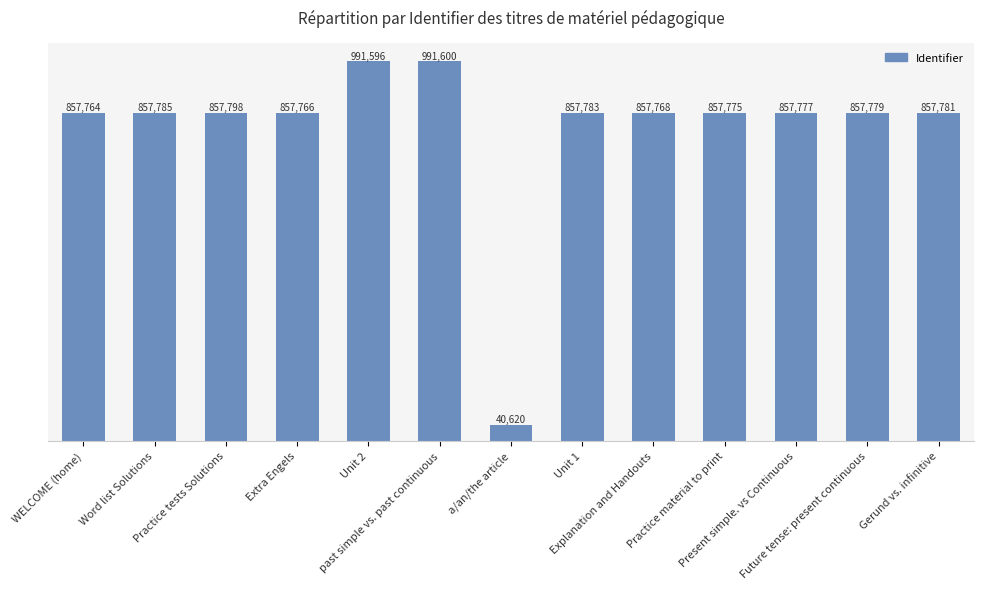

List the labels in order of value, largest first.

past simple vs. past continuous, Unit 2, Practice tests Solutions, Word list Solutions, Unit 1, Gerund vs. infinitive, Future tense: present continuous, Present simple. vs Continuous, Practice material to print, Explanation and Handouts, Extra Engels, WELCOME (home), a/an/the article